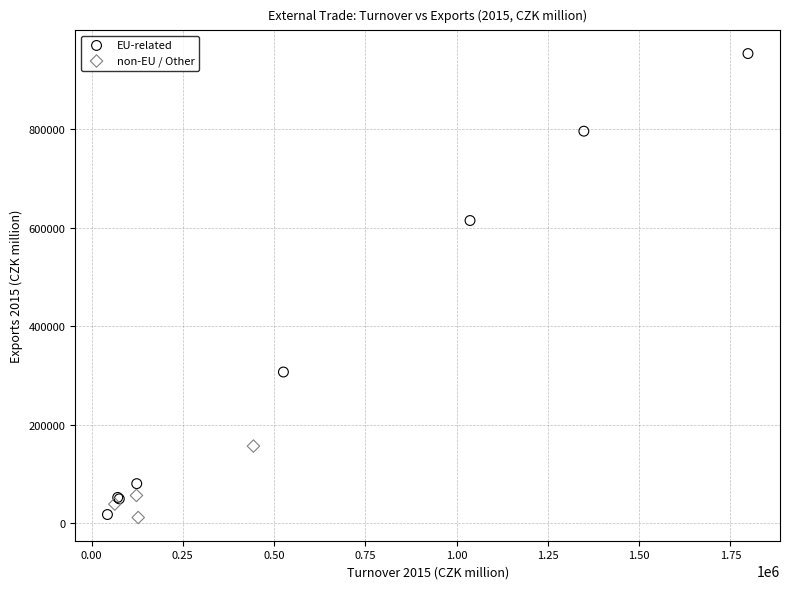

Which series has the widest spread of Y values?

EU-related